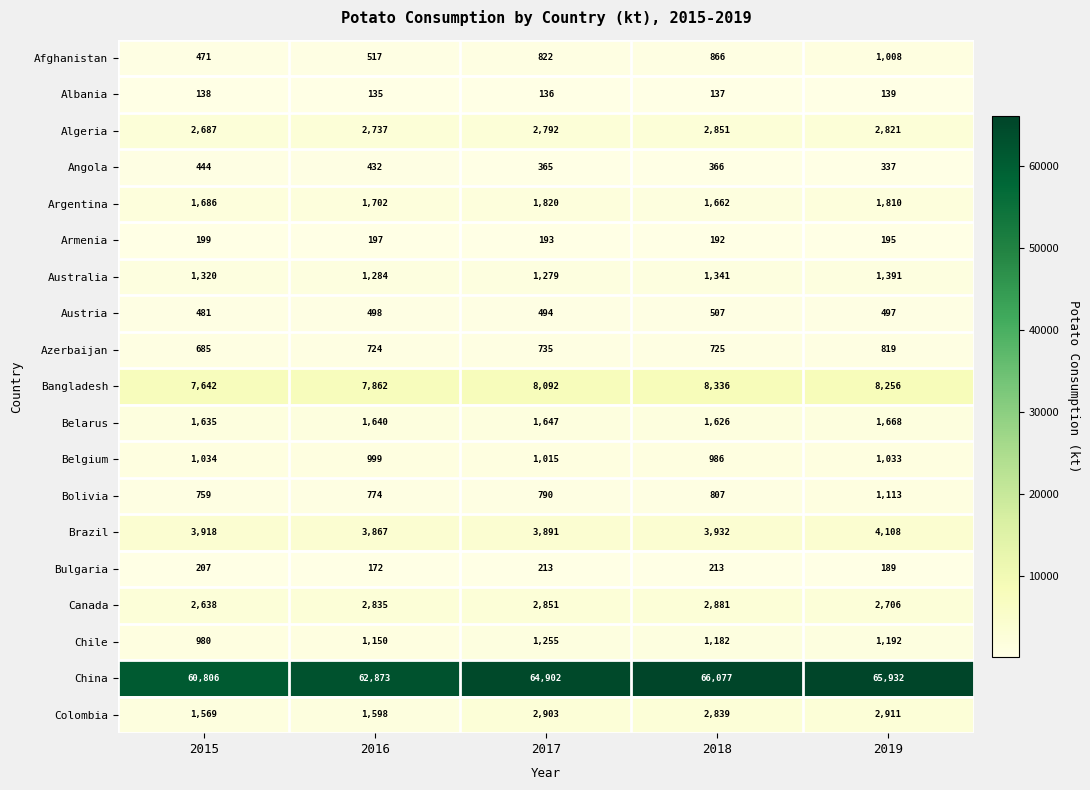

Is it true that Argentina equals 1662 at 2018?

True